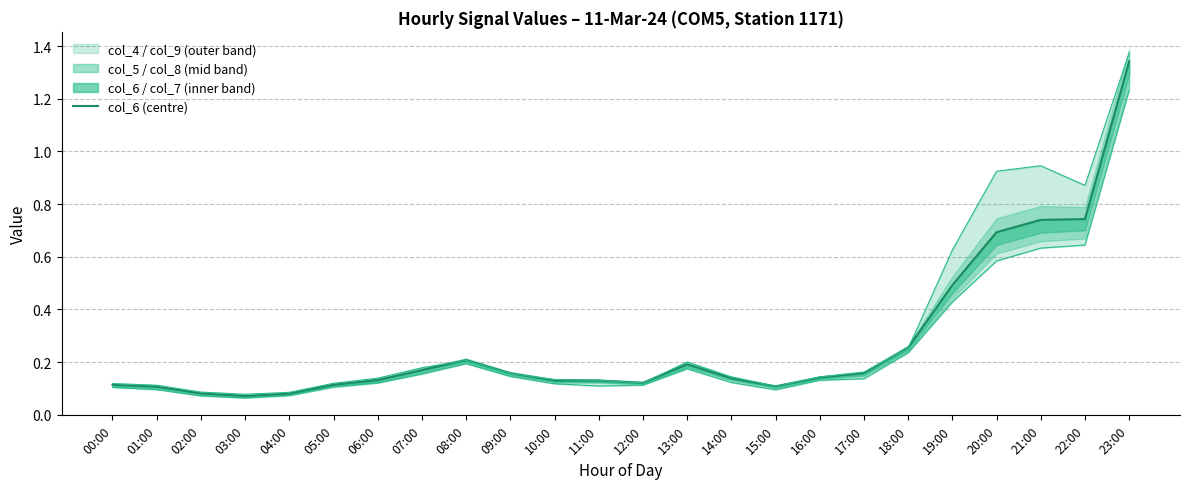

Reading left to right, extract all data points from this chart.

col_6: 00:00=0.1	01:00=0.1	02:00=0.1	03:00=0.1	04:00=0.1	05:00=0.1	06:00=0.1	07:00=0.2	08:00=0.2	09:00=0.2	10:00=0.1	11:00=0.1	12:00=0.1	13:00=0.2	14:00=0.1	15:00=0.1	16:00=0.1	17:00=0.2	18:00=0.3	19:00=0.5	20:00=0.7	21:00=0.7	22:00=0.7	23:00=1.3
col_4: 00:00=0.1	01:00=0.1	02:00=0.1	03:00=0.1	04:00=0.1	05:00=0.1	06:00=0.1	07:00=0.2	08:00=0.2	09:00=0.2	10:00=0.1	11:00=0.1	12:00=0.1	13:00=0.2	14:00=0.1	15:00=0.1	16:00=0.1	17:00=0.2	18:00=0.3	19:00=0.6	20:00=0.9	21:00=0.9	22:00=0.9	23:00=1.4
col_9: 00:00=0.1	01:00=0.1	02:00=0.1	03:00=0.1	04:00=0.1	05:00=0.1	06:00=0.1	07:00=0.2	08:00=0.2	09:00=0.1	10:00=0.1	11:00=0.1	12:00=0.1	13:00=0.2	14:00=0.1	15:00=0.1	16:00=0.1	17:00=0.1	18:00=0.2	19:00=0.4	20:00=0.6	21:00=0.6	22:00=0.6	23:00=1.2